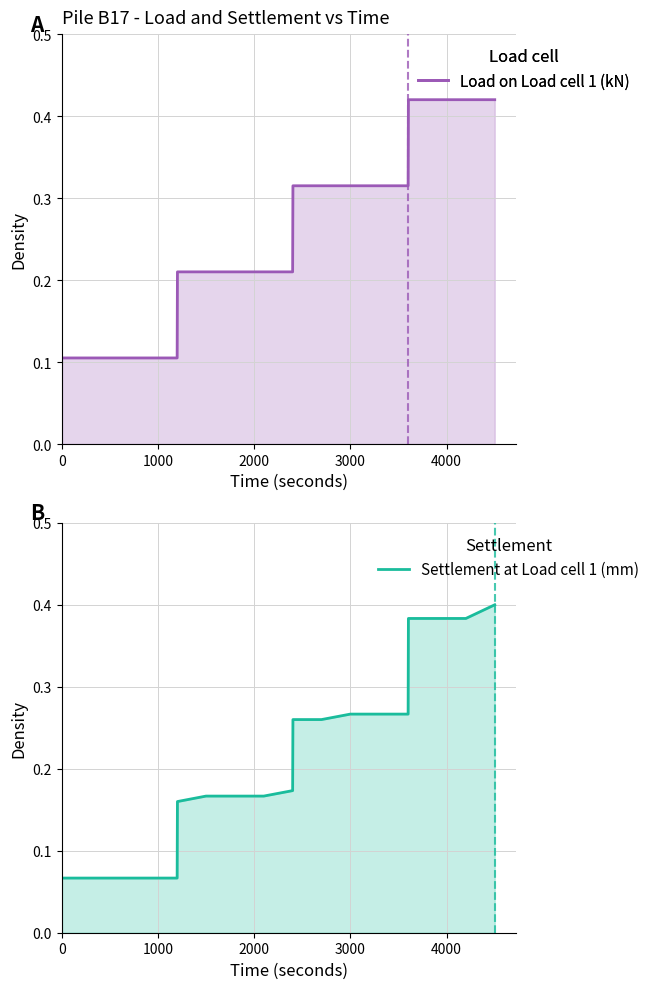

Which series has the largest total across all categories?

Load on Load cell 1 (kN)